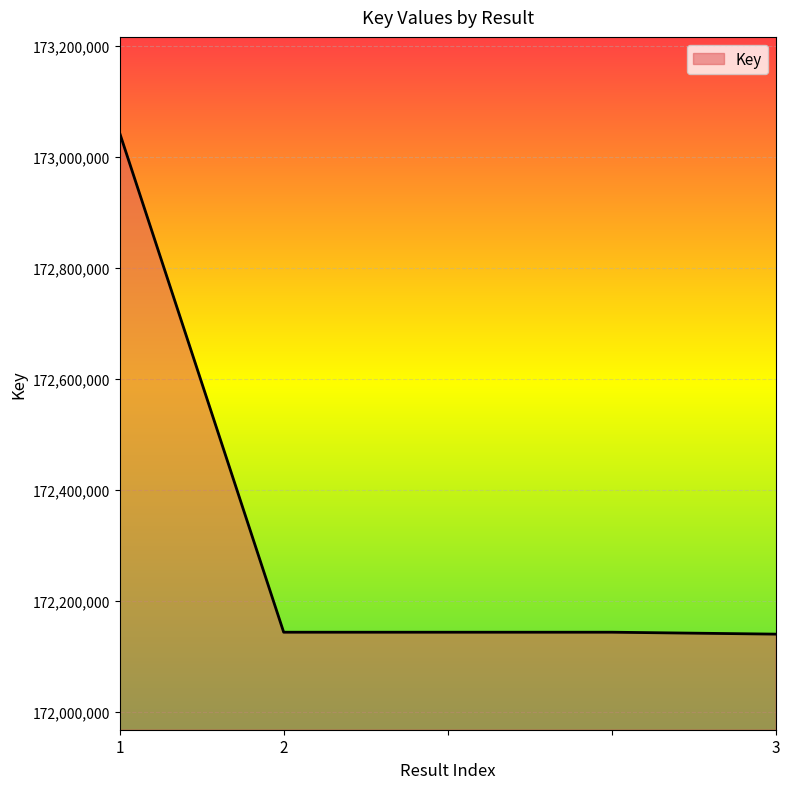

What is the smallest value displayed?

172140666